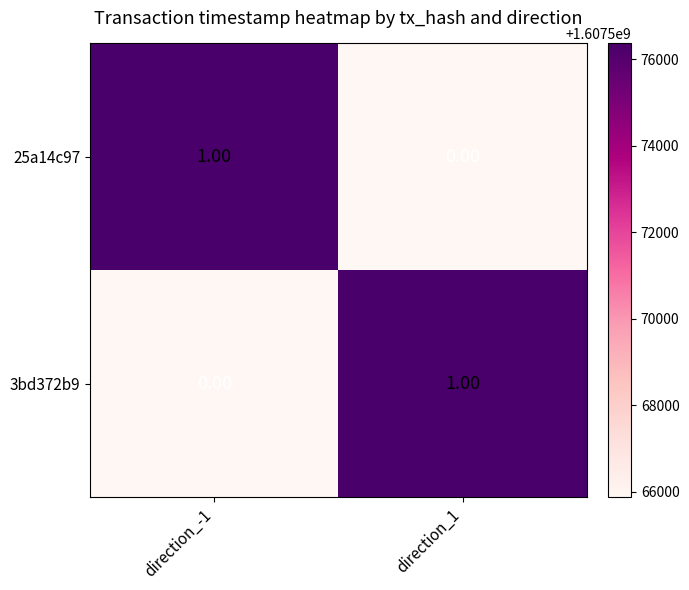

Is the value of 3bd372b9 at direction_-1 greater than the value of 25a14c97 at direction_-1?

No